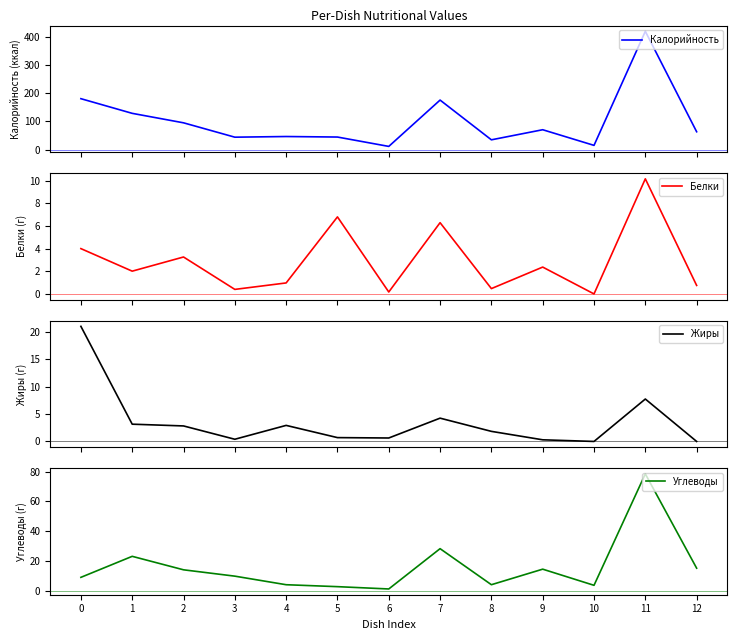

What is the maximum value shown in the chart?

420.6